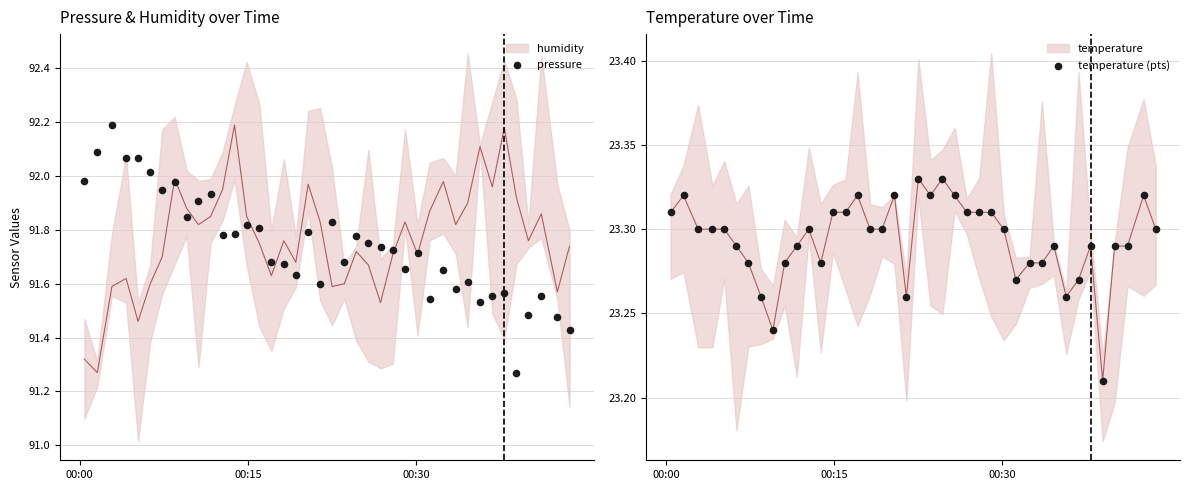

Which series has the largest total across all categories?

pressure